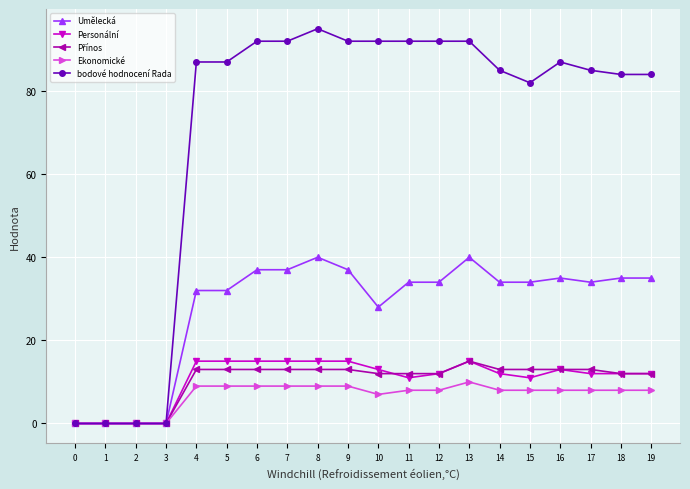

At which label is bodové hodnocení Rada closest to 47?

15